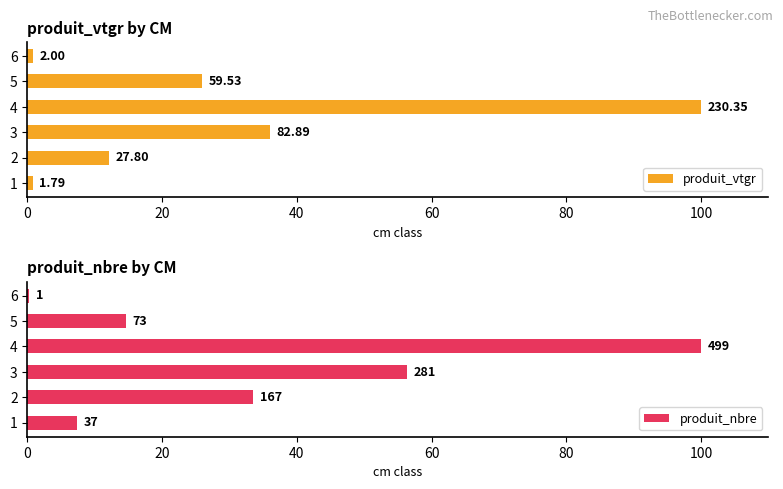

Count the number of data series in this chart.

2